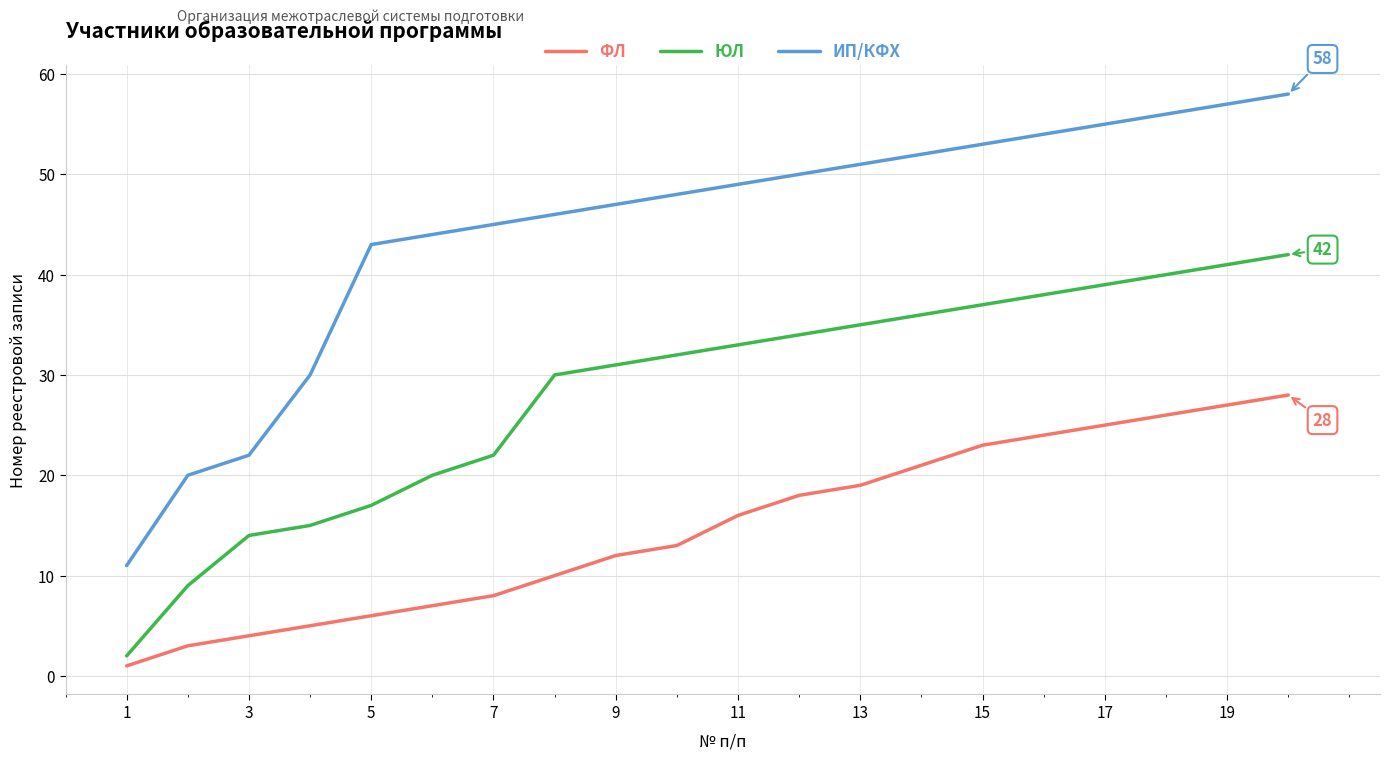

Rank the series by their average value, from highest to lowest.

ИП/КФХ, ЮЛ, ФЛ